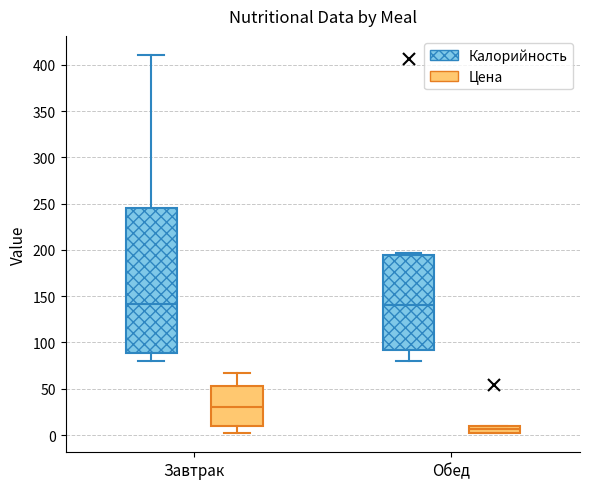

Which box's median line is the lowest?

Обед (Цена)